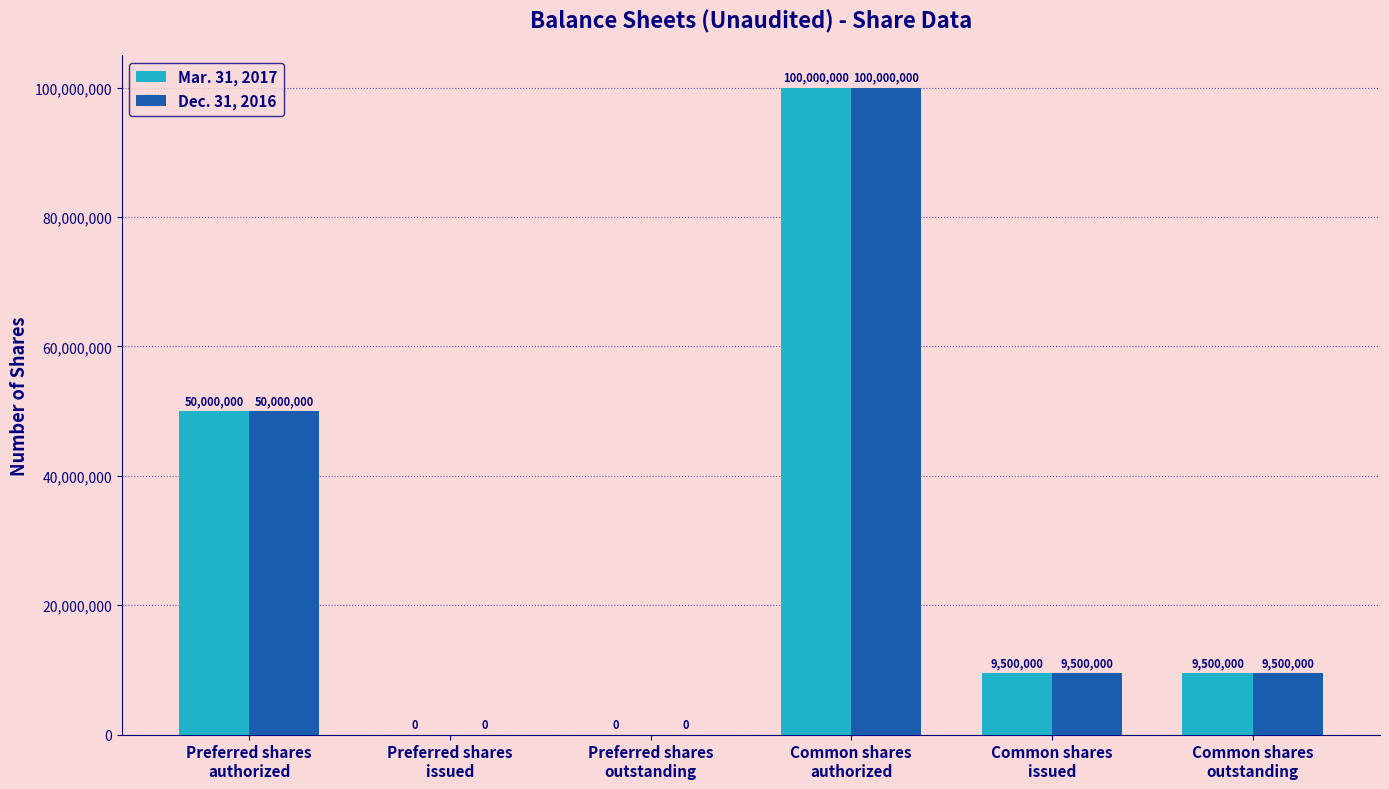

Reading left to right, what are all the values shown in this chart?

Mar. 31, 2017: 50000000	0	0	100000000	9500000	9500000
Dec. 31, 2016: 50000000	0	0	100000000	9500000	9500000